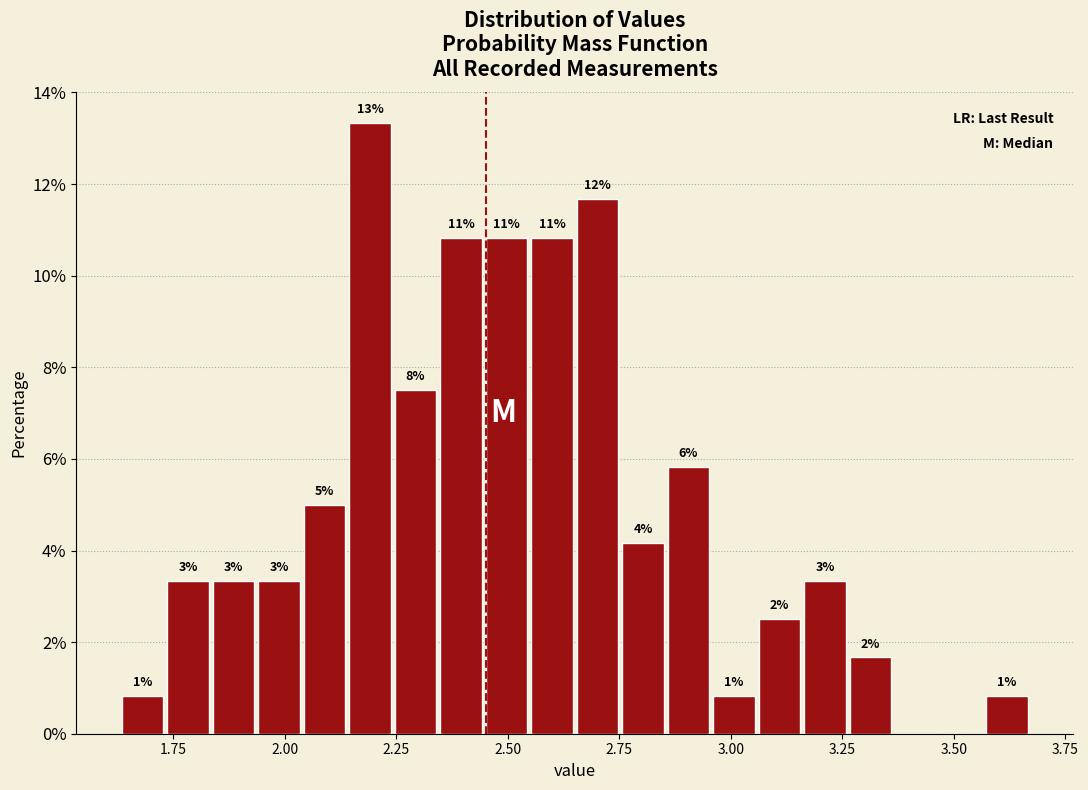

Read against the x-axis, roughly where is the centre of the tallest bar?

2.20